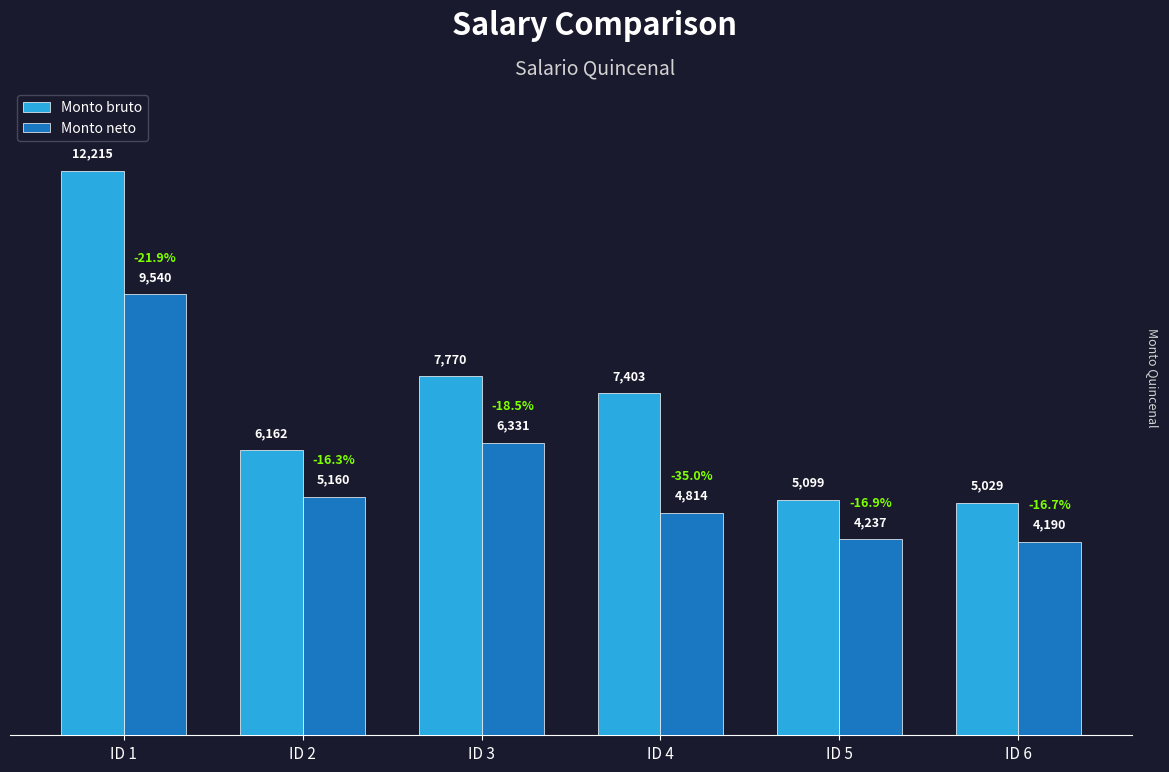

Rank the series by their maximum value, from highest to lowest.

Monto bruto, Monto neto